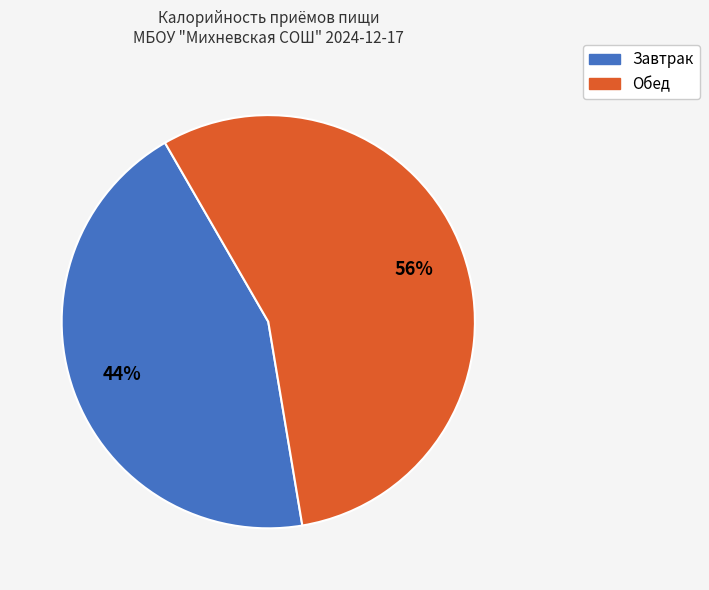

To the nearest percent, what is the average slice percentage?

50%